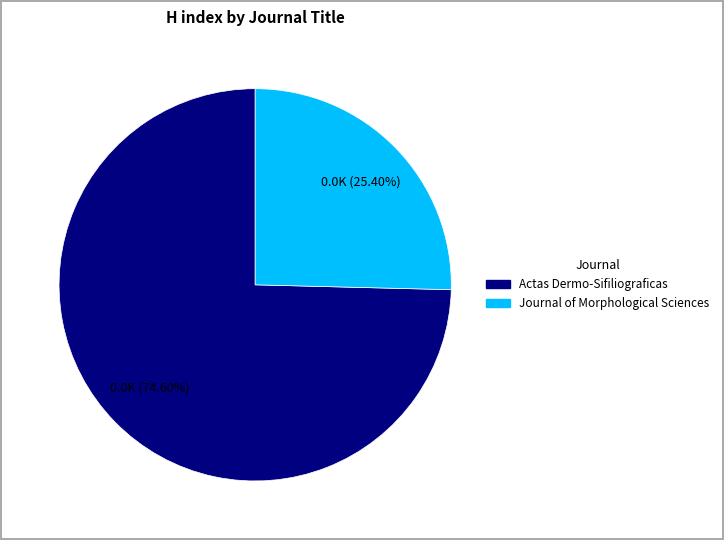

Is there a majority slice in this chart?

Yes